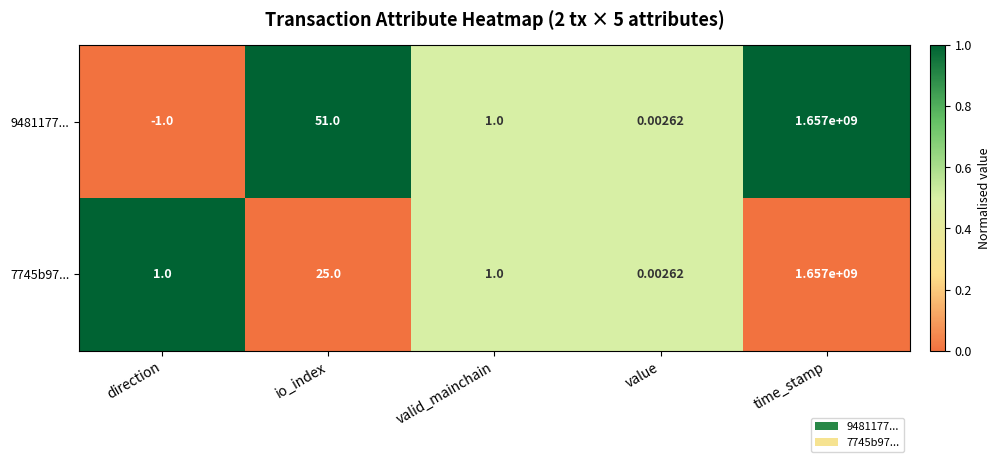

At which category is the sum across all series the highest?

time_stamp